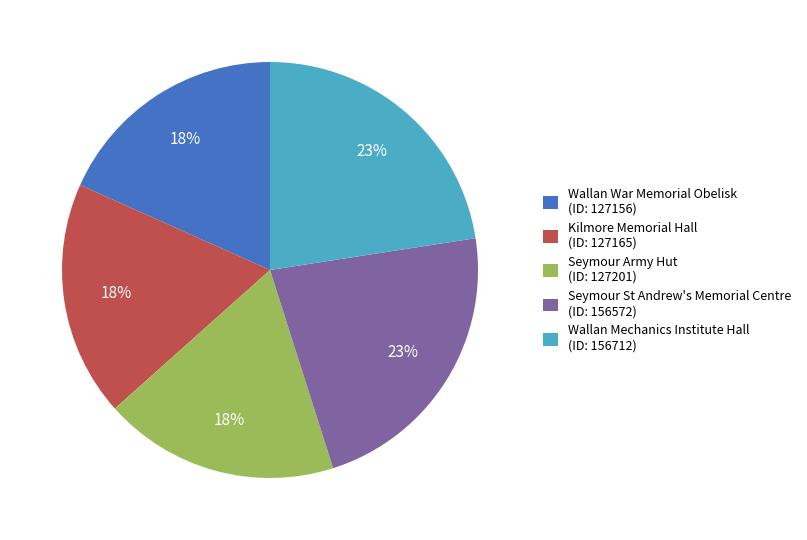

To the nearest percent, what is the combined percentage of Kilmore Memorial Hall (ID: 127165) and Seymour St Andrew's Memorial Centre (ID: 156572)?

41%